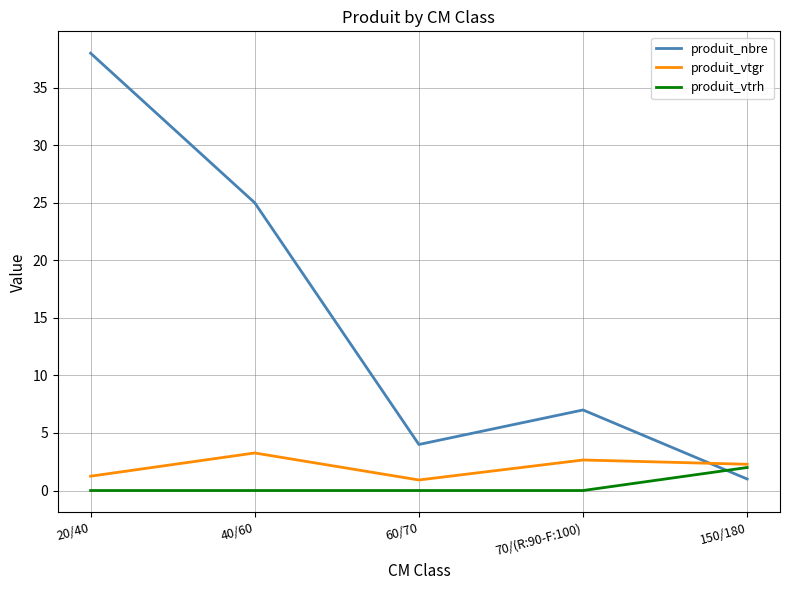

What are all the series names shown in the legend?

produit_nbre, produit_vtgr, produit_vtrh